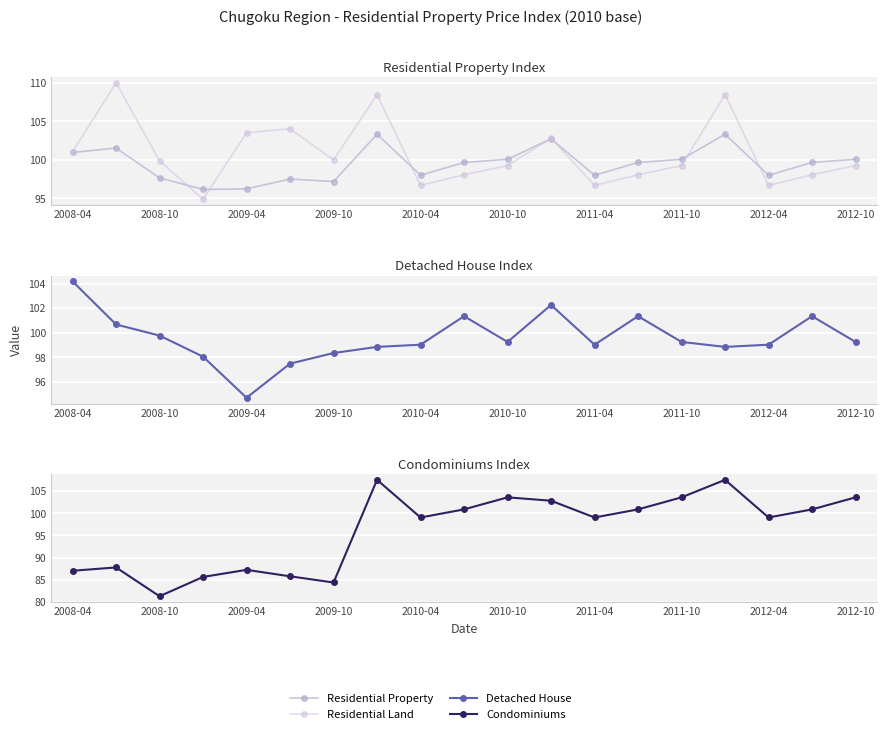

Where is Detached House nearest to the value 99?

2010-04